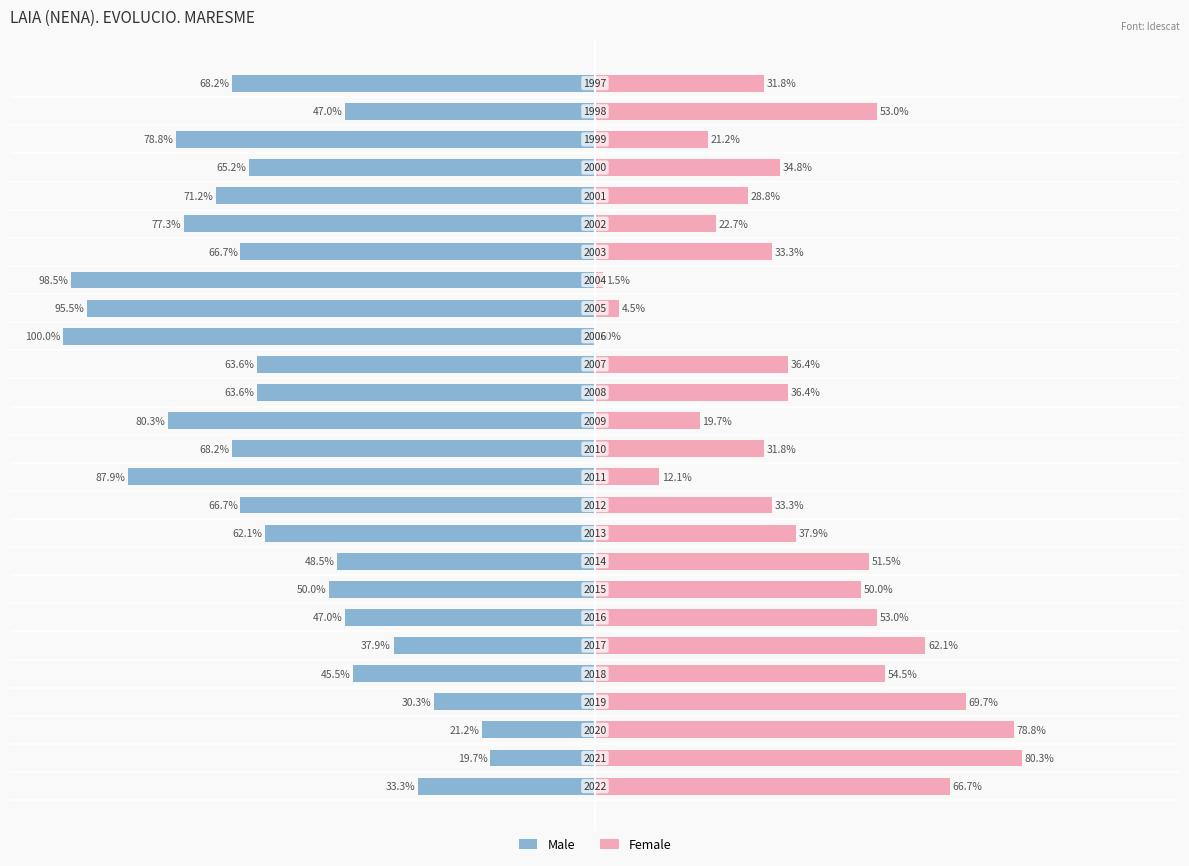

How many bars are there in total?

52